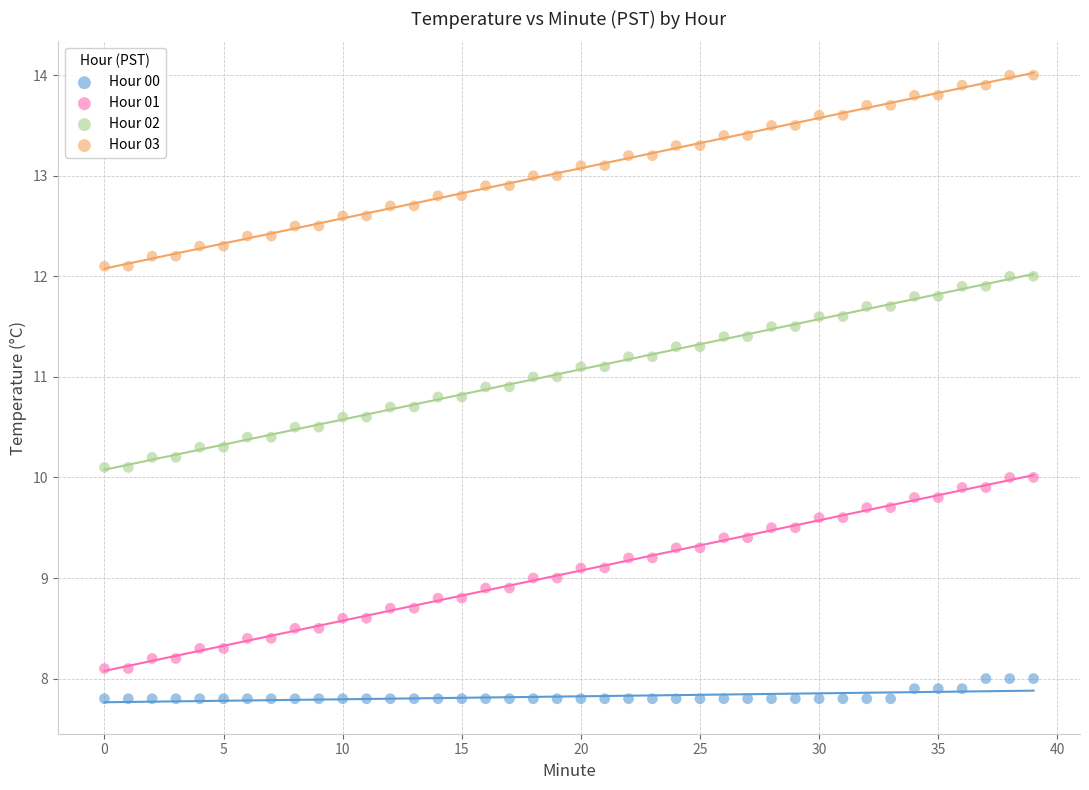

Which series contains the lowest Y value?

Hour 00